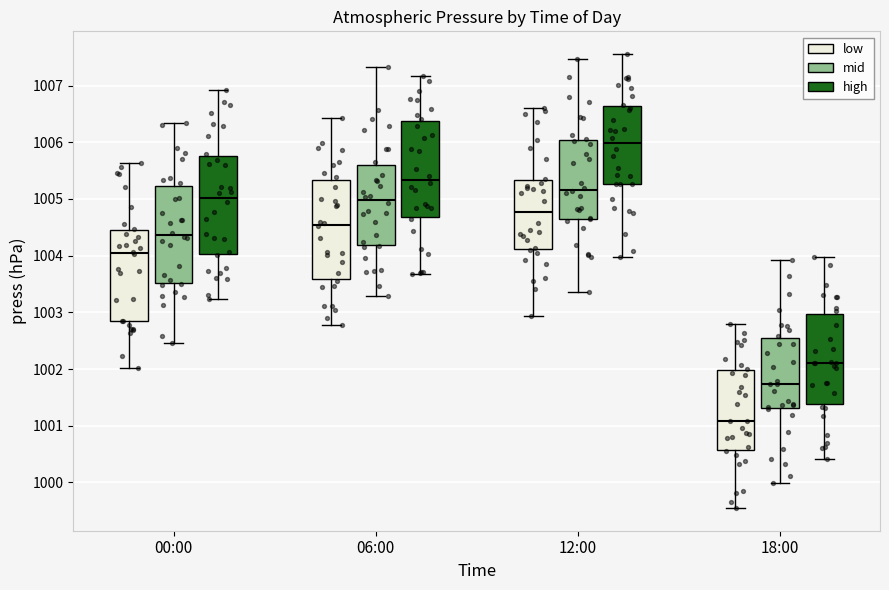

Which box has the highest median line?

12:00 (high)